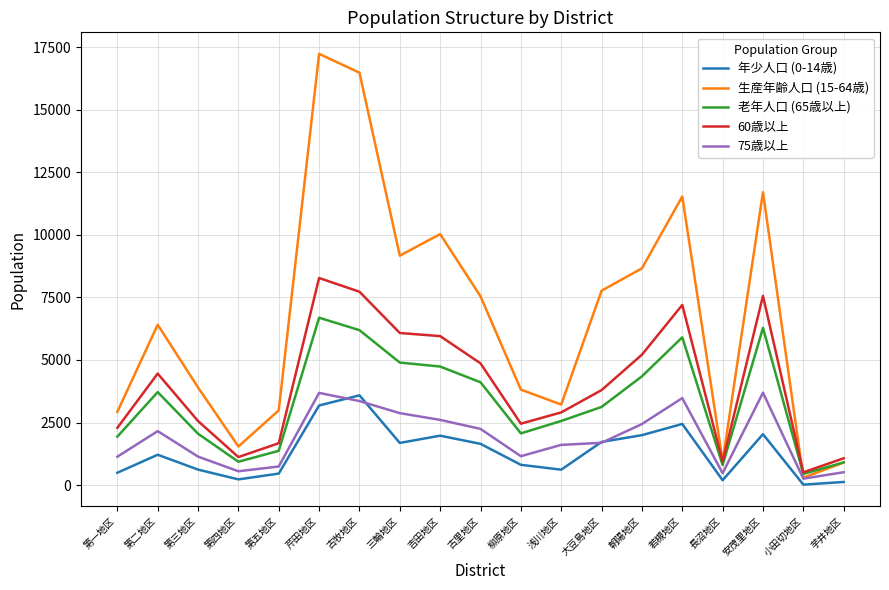

Is the value of 75歳以上 at 第二地区 greater than the value of 生産年齢人口 (15-64歳) at 芹田地区?

No